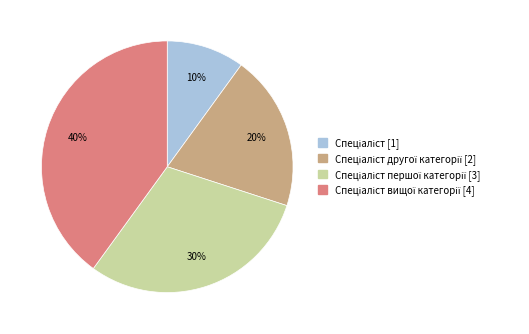

Is there any slice that represents more than half of the pie?

No